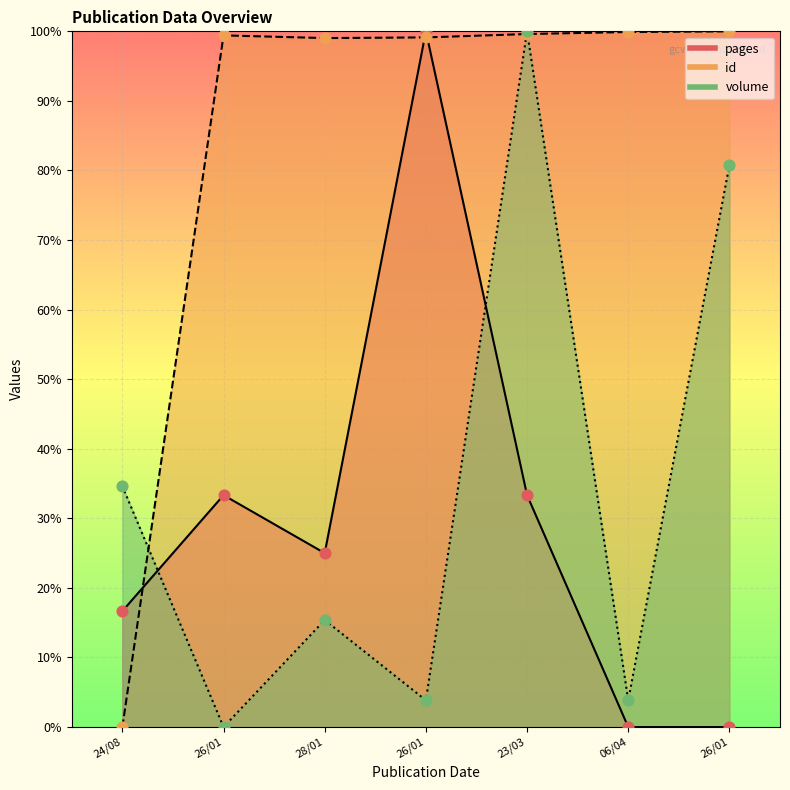

Is the value of pages at 06/04 greater than the value of id at 26/01?

No